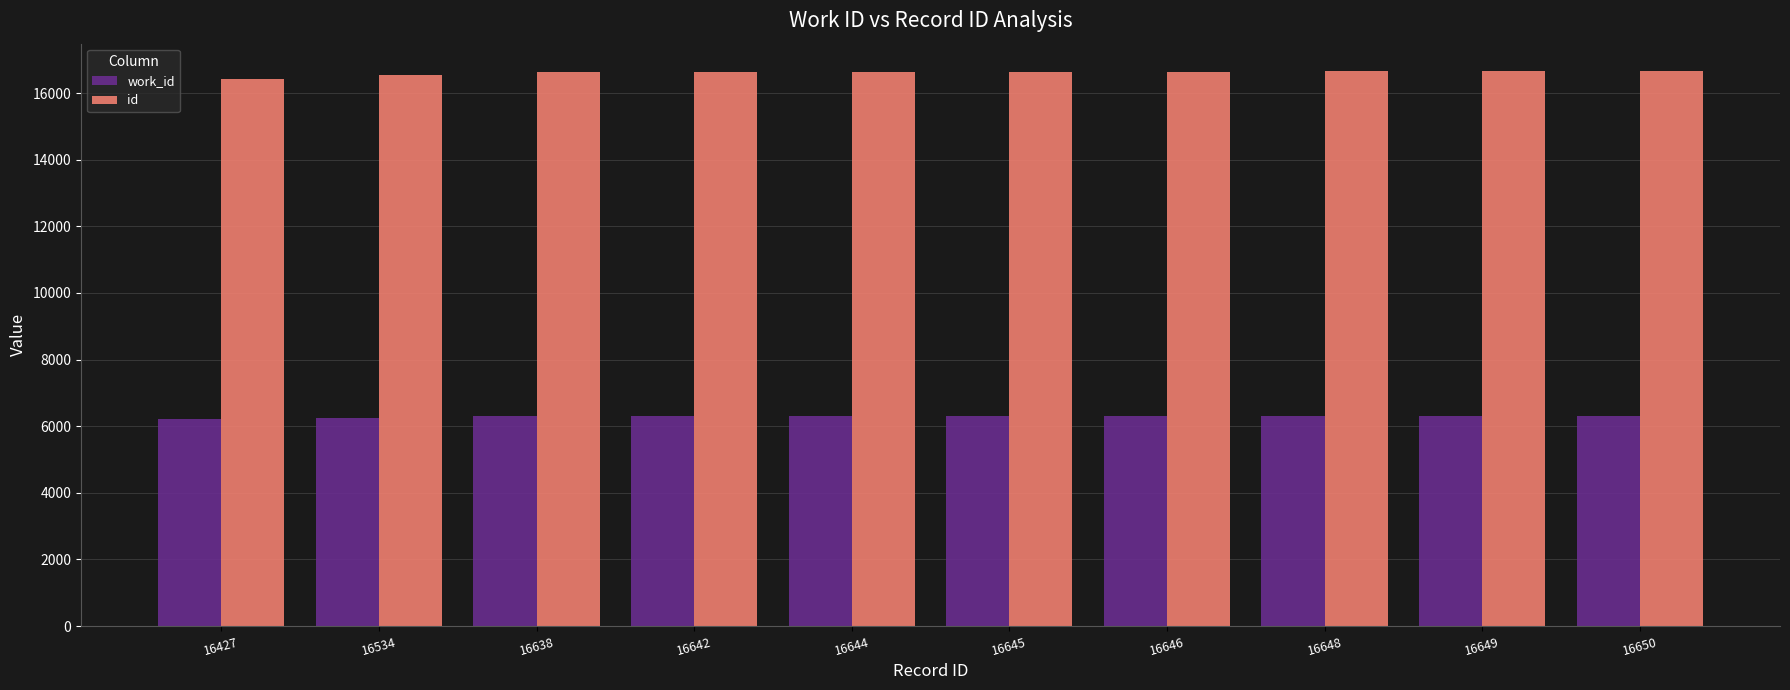

Rank the series by their maximum value, from lowest to highest.

work_id, id